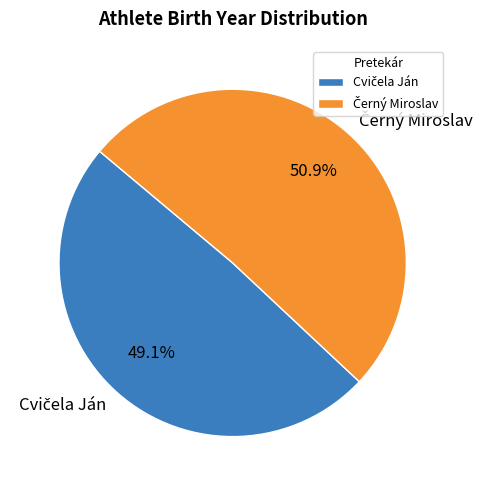

Does any single category account for the majority?

Yes